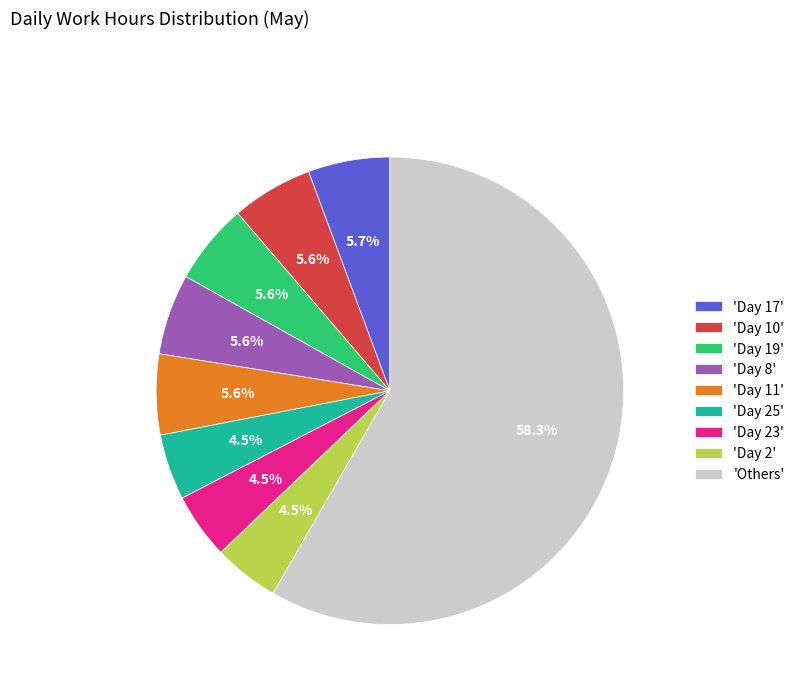

What is the largest slice in the pie chart?

'Others'